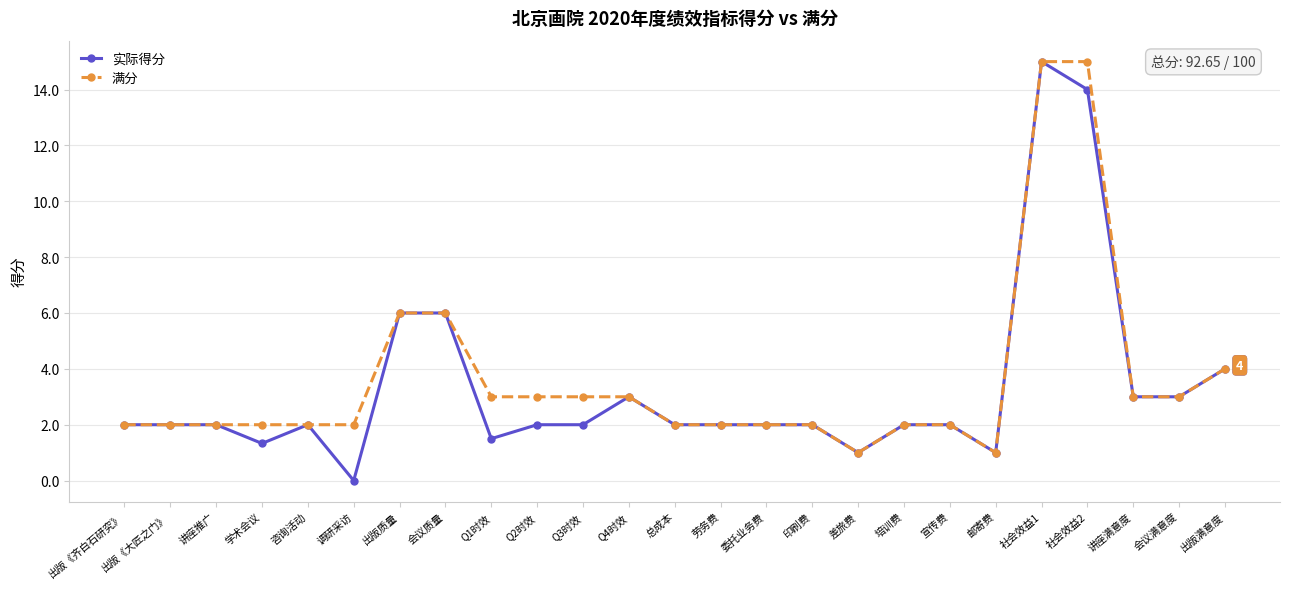

What is the value of the 实际得分 point at the 8th from the left?

6.0